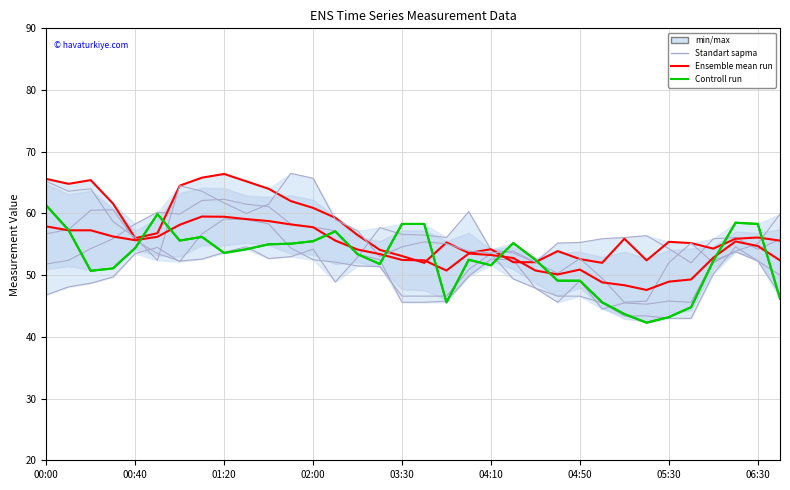

What is the sum of all Ensemble mean run values?

1840.1